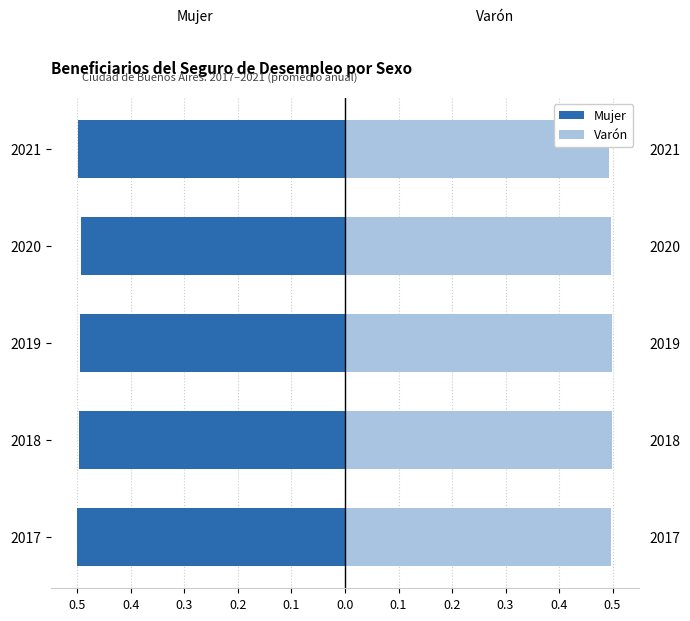

The Varón (2017–2021) series shows 0.5 at 2017. True or false?

True